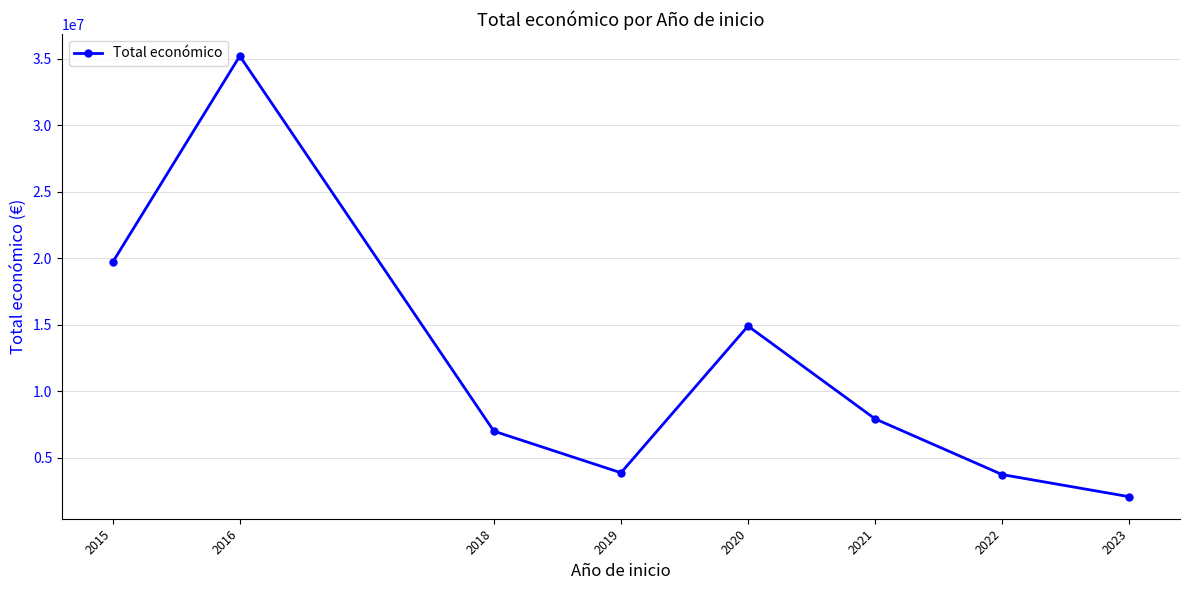

Where is the first local maximum?

2016